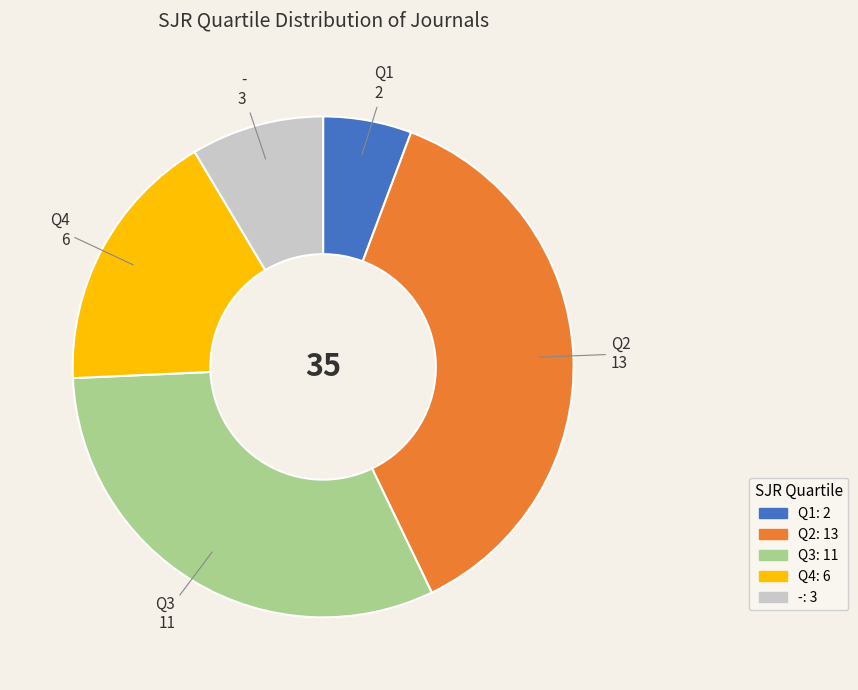

True or false: Q2 accounts for 46% of the total.

False